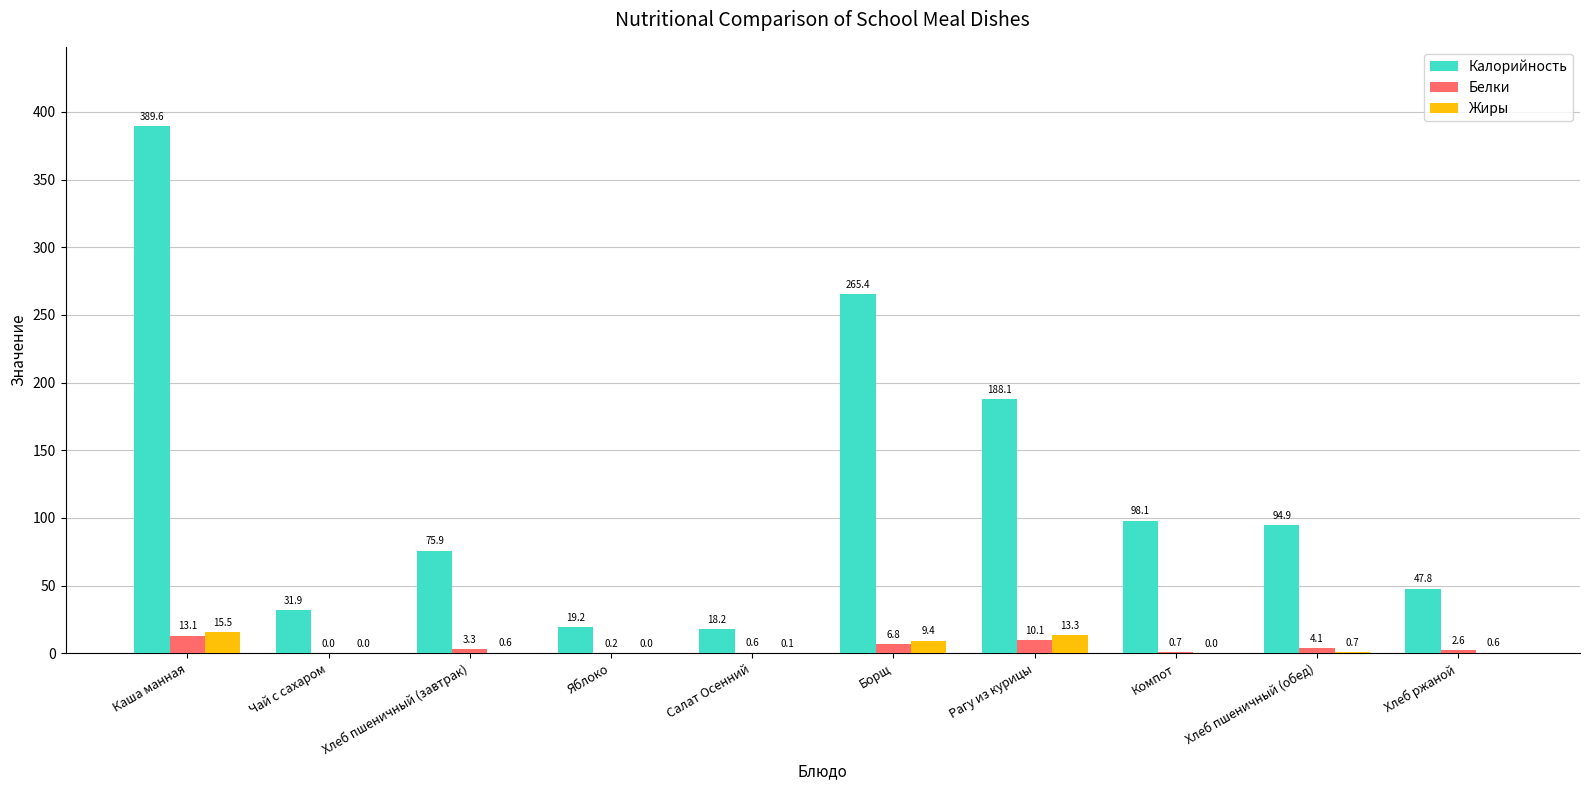

What is the sum of the Белки values at Борщ and Хлеб пшеничный (завтрак)?

10.1